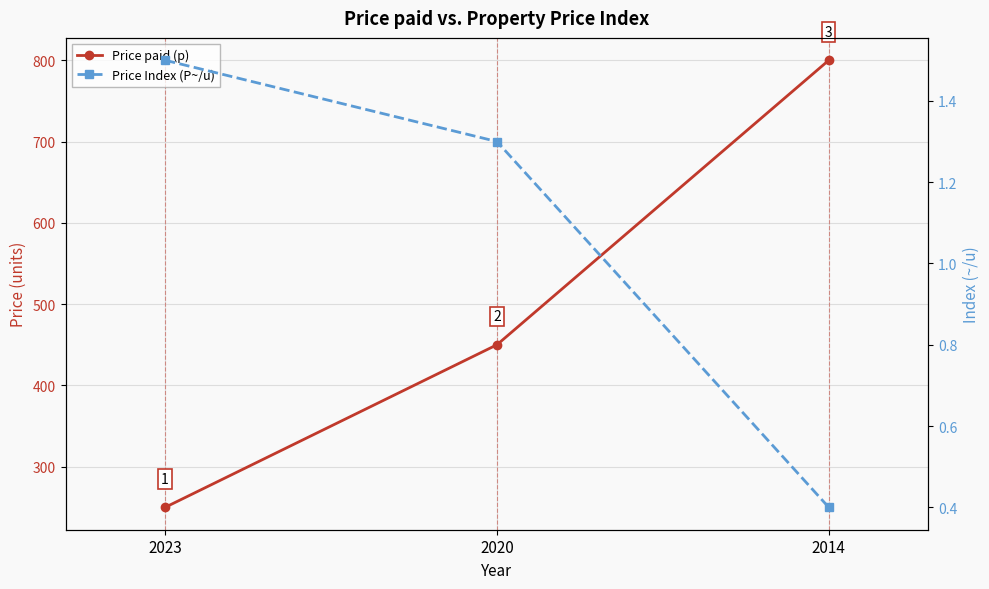

Rank the series at 2014 from lowest to highest value.

Price Index (P~/u), Price paid (p)